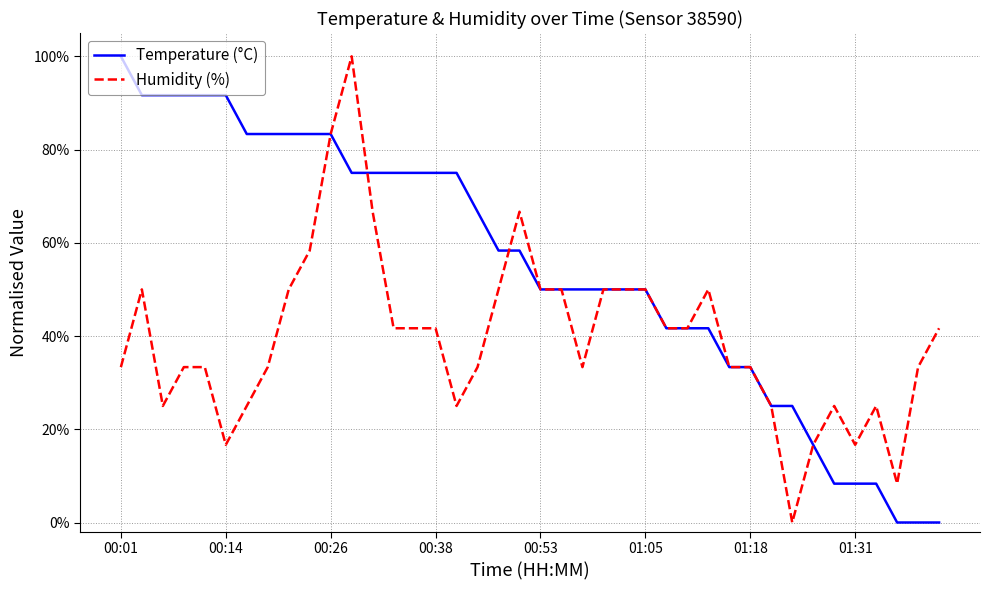

What is the value of the Temperature (°C) point at the 31st from the left?

0.3